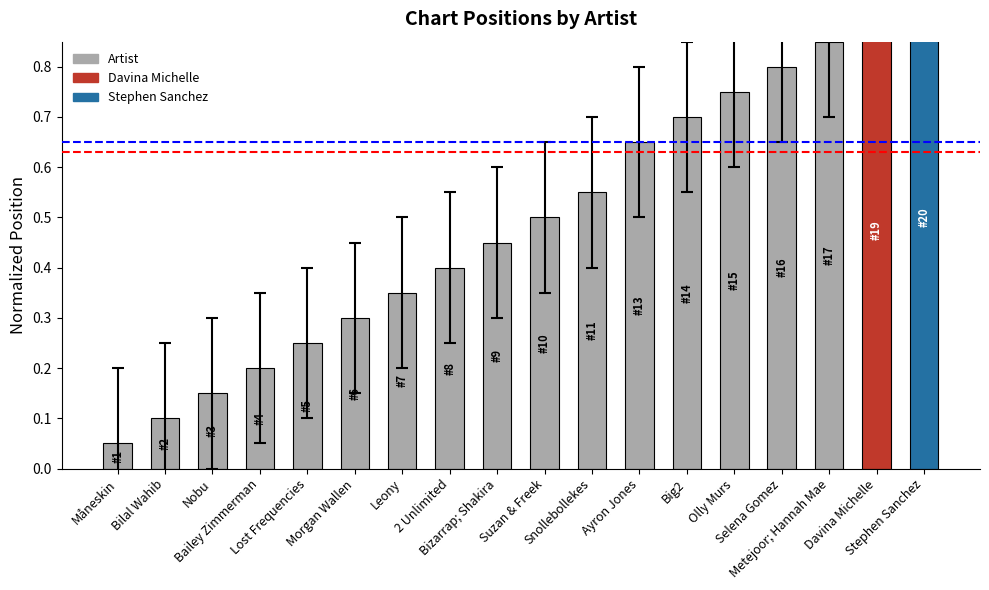

Where is the data nearest to the value 0?

Måneskin